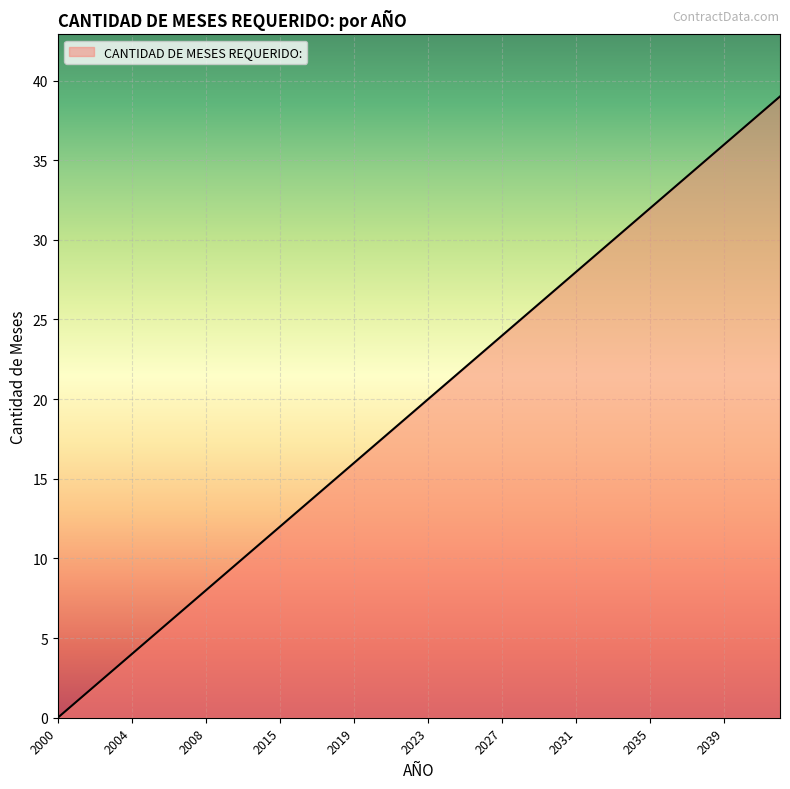

What is the sum of all values?

780